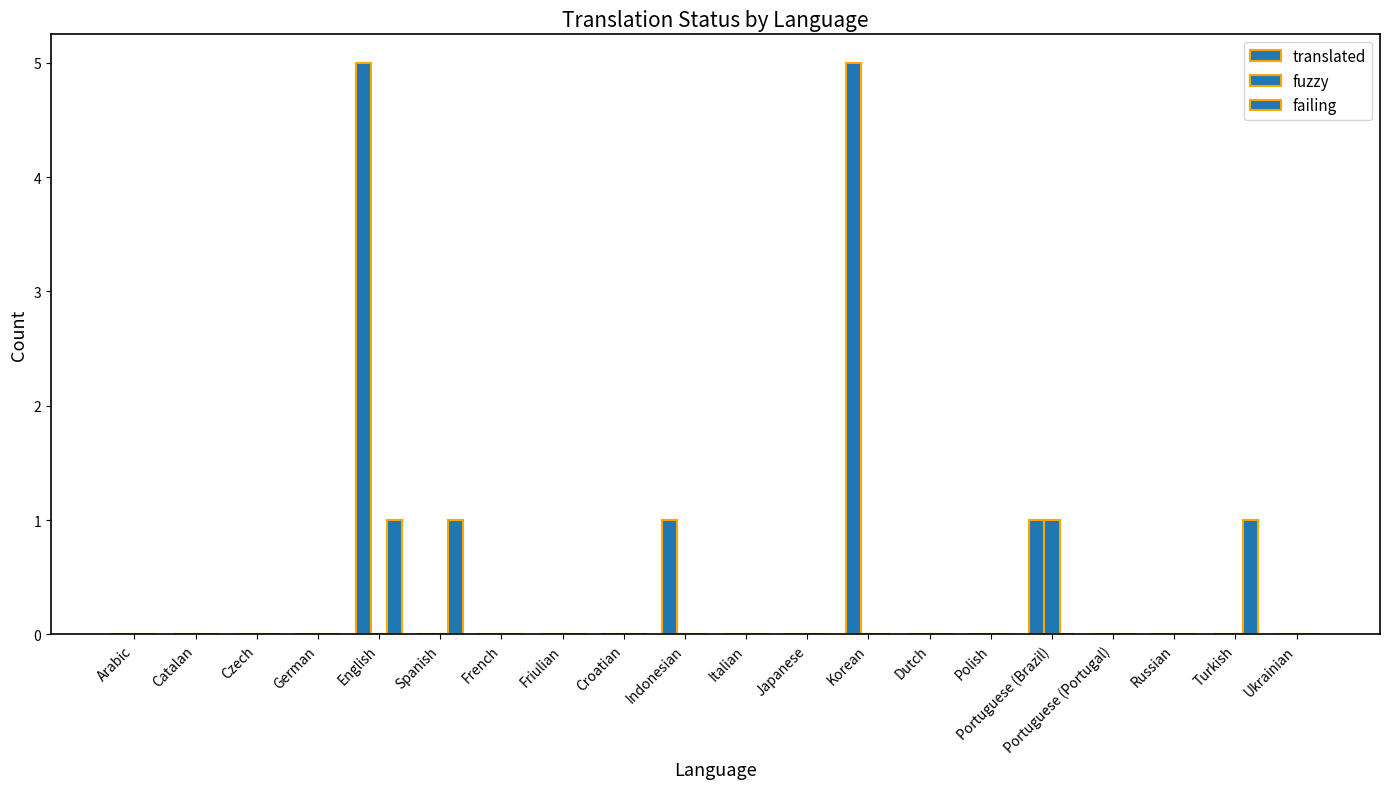

Does the chart contain stacked bars?

No